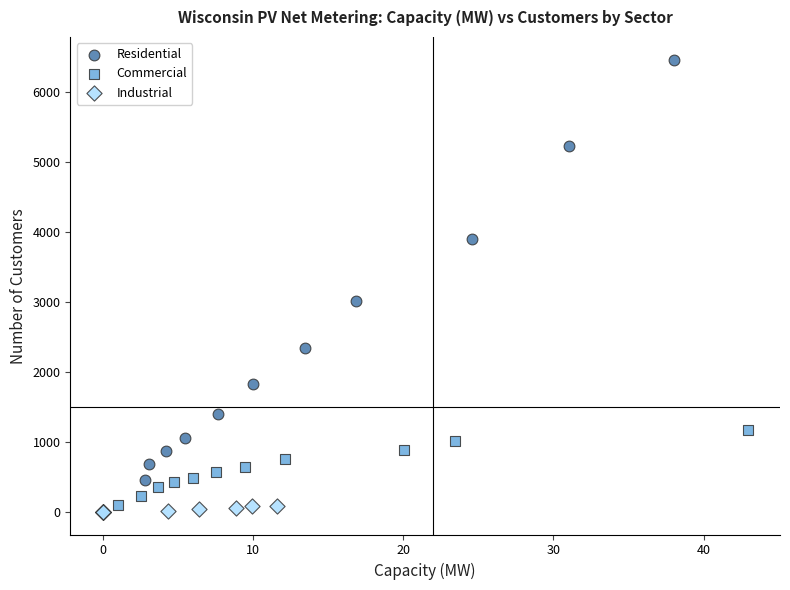

Which series reaches the minimum Y coordinate?

Industrial